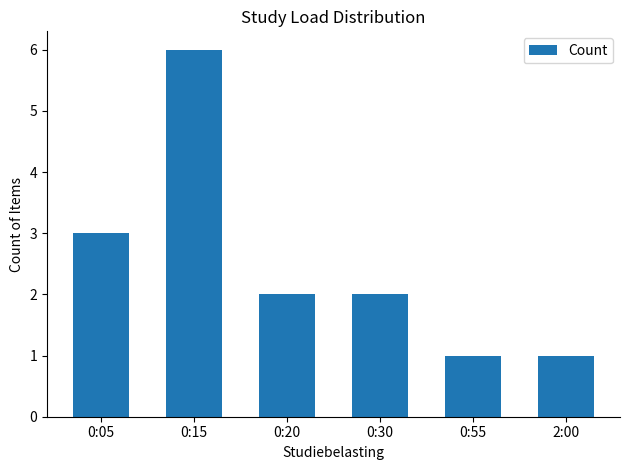

The chart shows a value of 6 at 0:15. True or false?

True